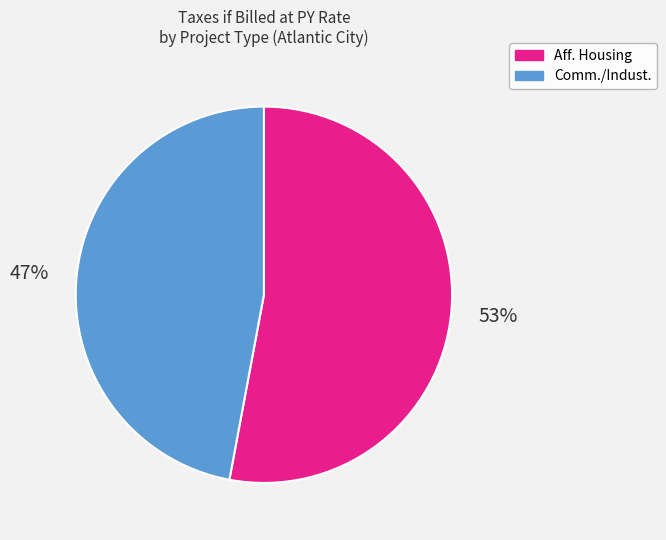

Does any single category account for the majority?

Yes